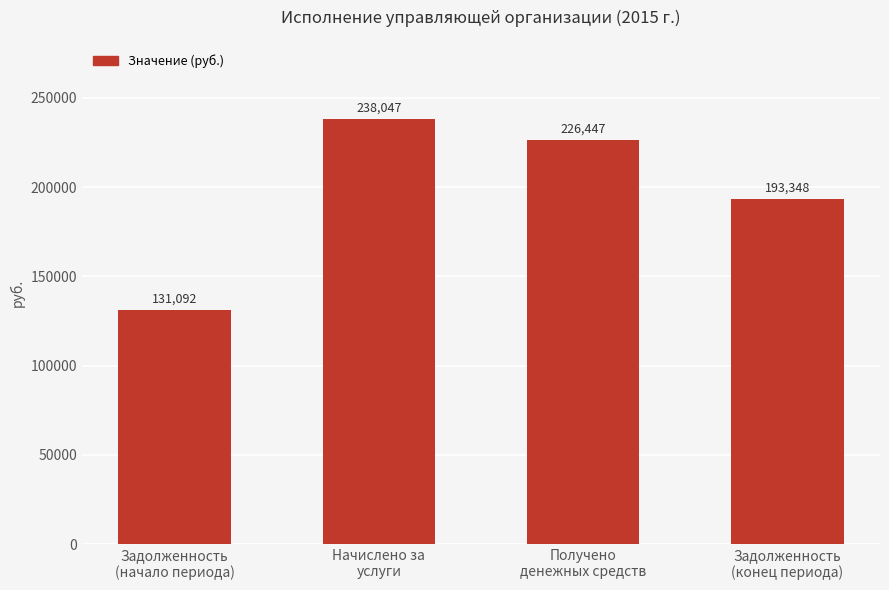

What is the value of the 4th bar from the left?

193348.5